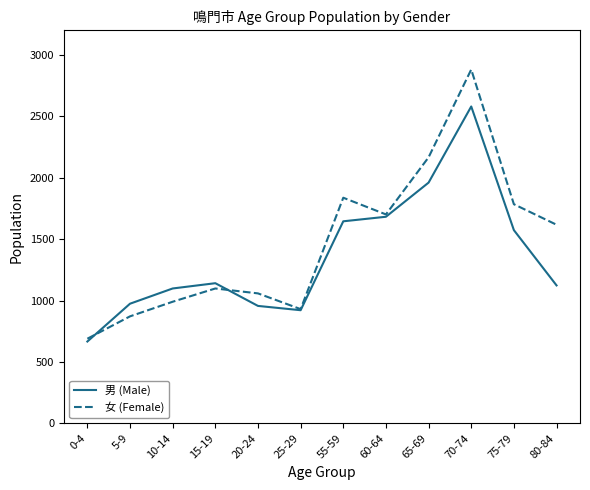

At which category is the sum across all series the highest?

70-74